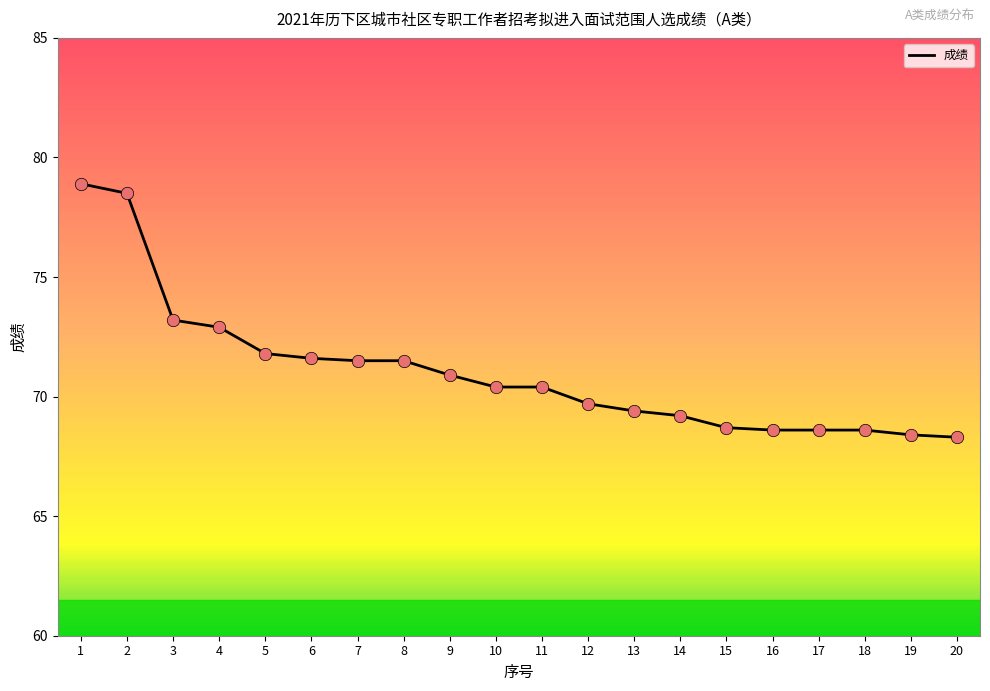

Which has a higher value, 7 or 12?

7